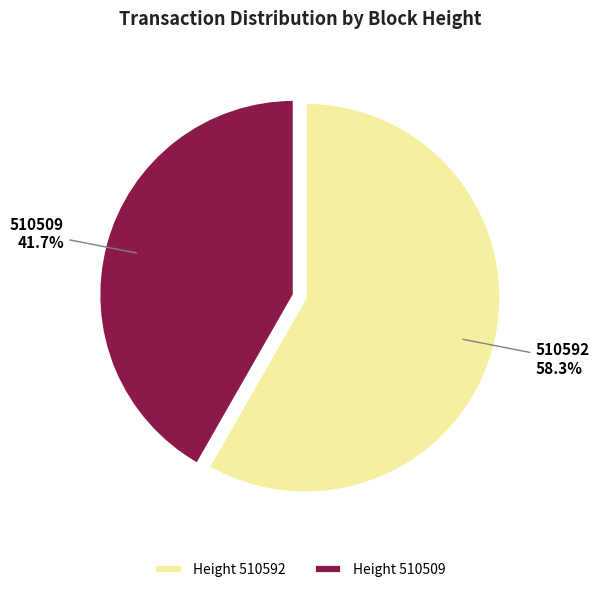

Which has a higher value, Height 510592 or Height 510509?

Height 510592